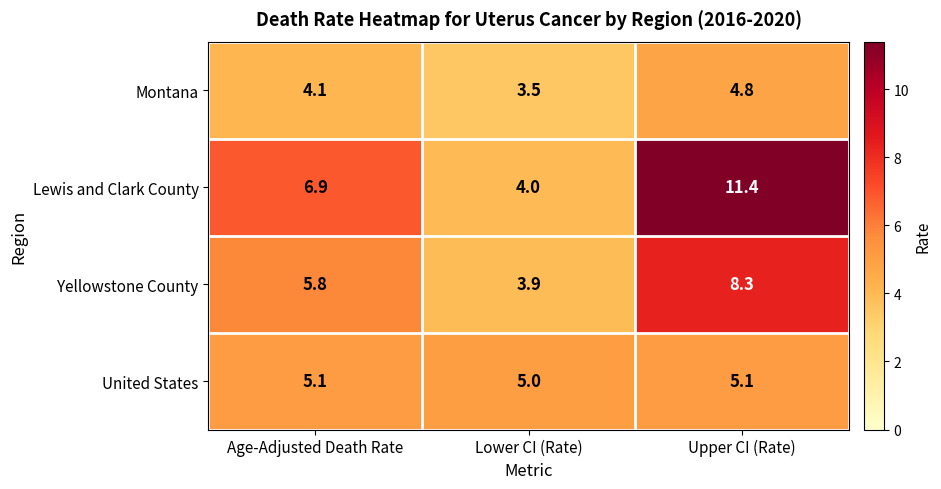

Reading left to right, transcribe all the data shown in this chart.

Montana: Age-Adjusted Death Rate=4.1	Lower CI (Rate)=3.5	Upper CI (Rate)=4.8
Lewis and Clark County: Age-Adjusted Death Rate=6.9	Lower CI (Rate)=4.0	Upper CI (Rate)=11.4
Yellowstone County: Age-Adjusted Death Rate=5.8	Lower CI (Rate)=3.9	Upper CI (Rate)=8.3
United States: Age-Adjusted Death Rate=5.1	Lower CI (Rate)=5.0	Upper CI (Rate)=5.1